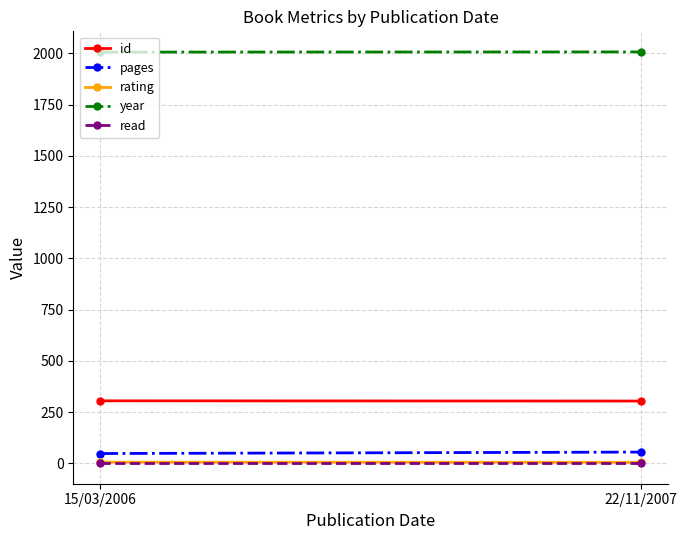

Rank the series by their maximum value, from highest to lowest.

year, id, pages, rating, read